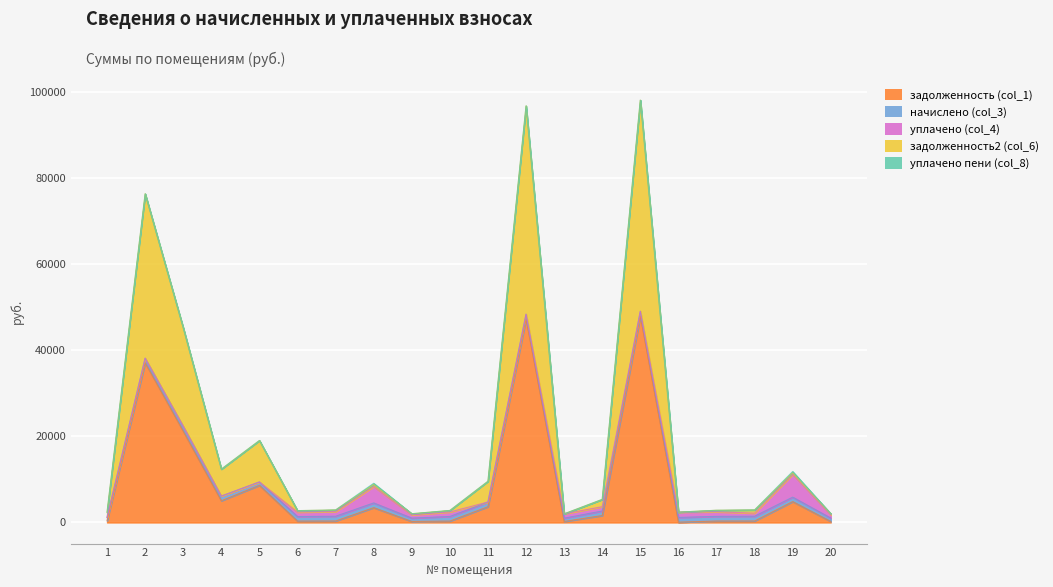

At which label does начислено (col_3) first exceed 1085?

3